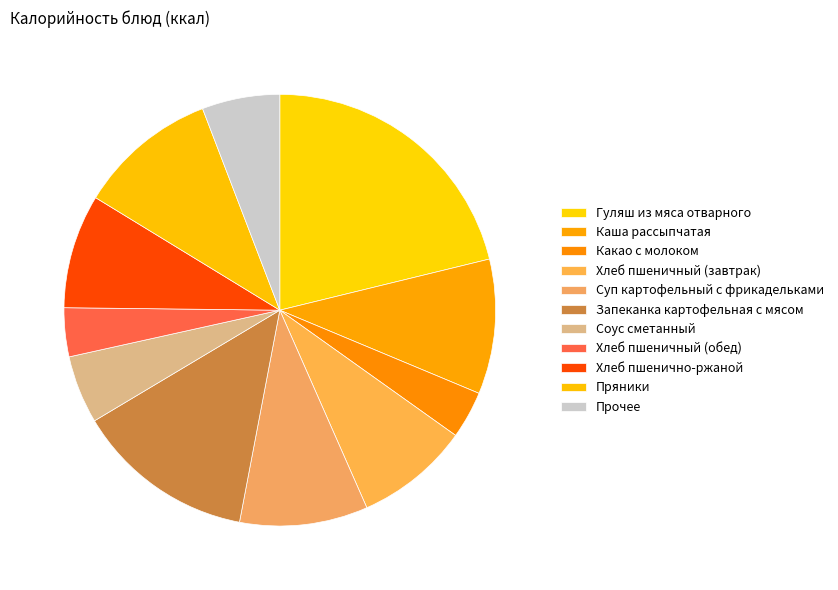

What percentage is the Каша рассыпчатая slice, to the nearest percent?

10%